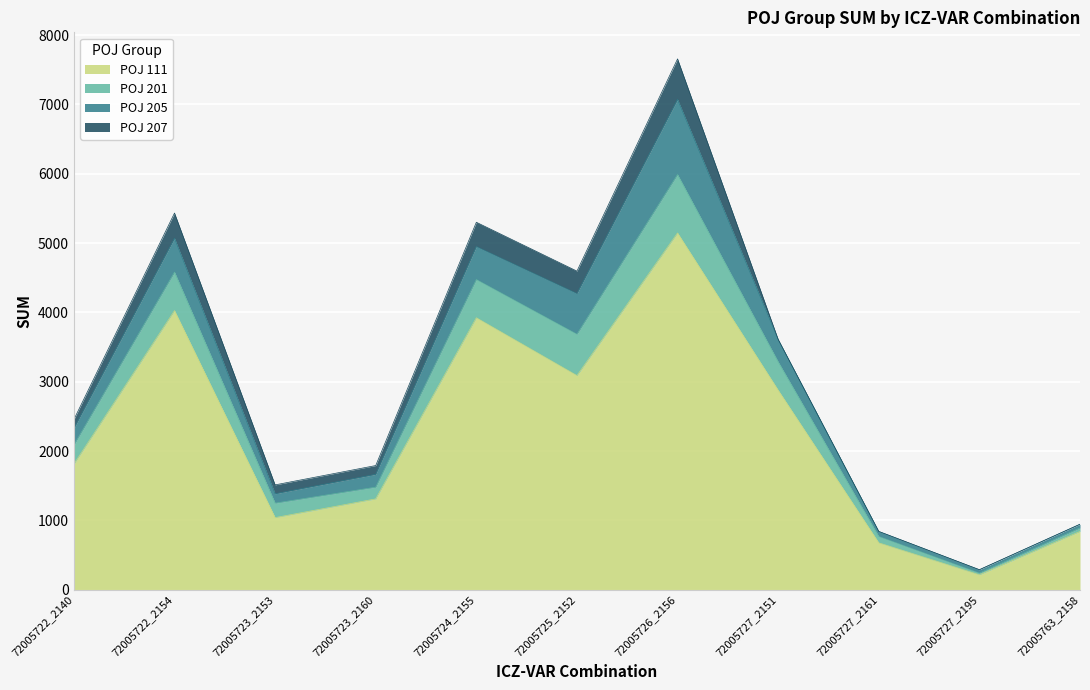

Count the number of categories in the chart.

11